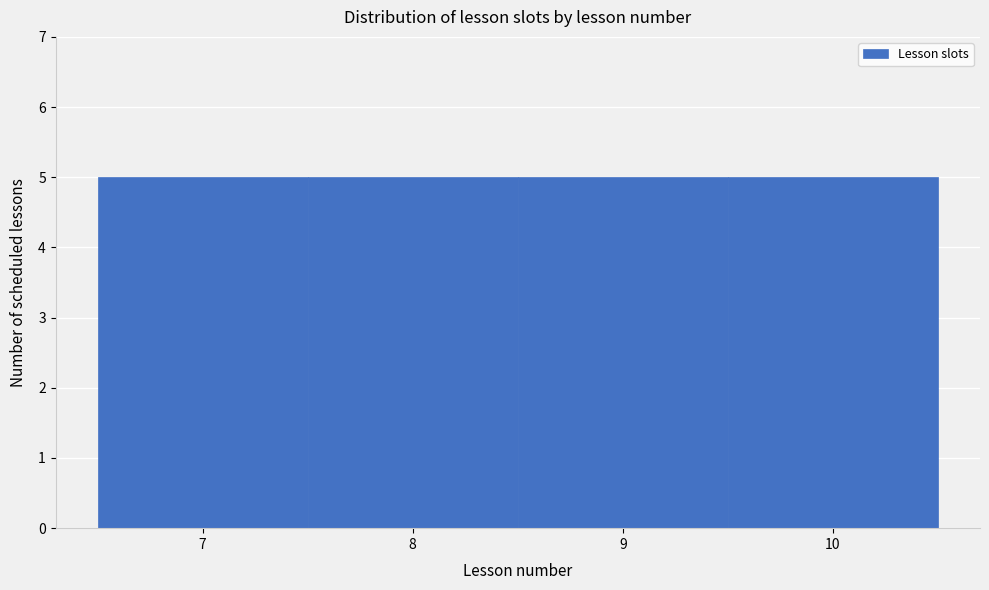

Reading left to right, list every bar in this chart as the range it spans on the x-axis followed by its height. The values are not printed on the chart, so give them approximately, as read against the axis.

6.5 to 7.5: 5
7.5 to 8.5: 5
8.5 to 9.5: 5
9.5 to 10.5: 5